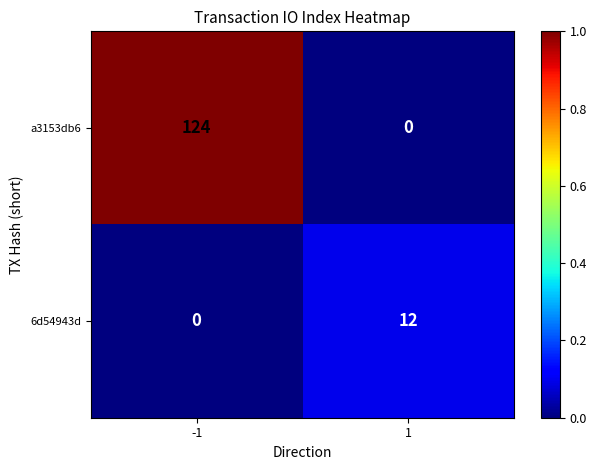

True or false: 6d54943d has a value of 0 at -1.

True